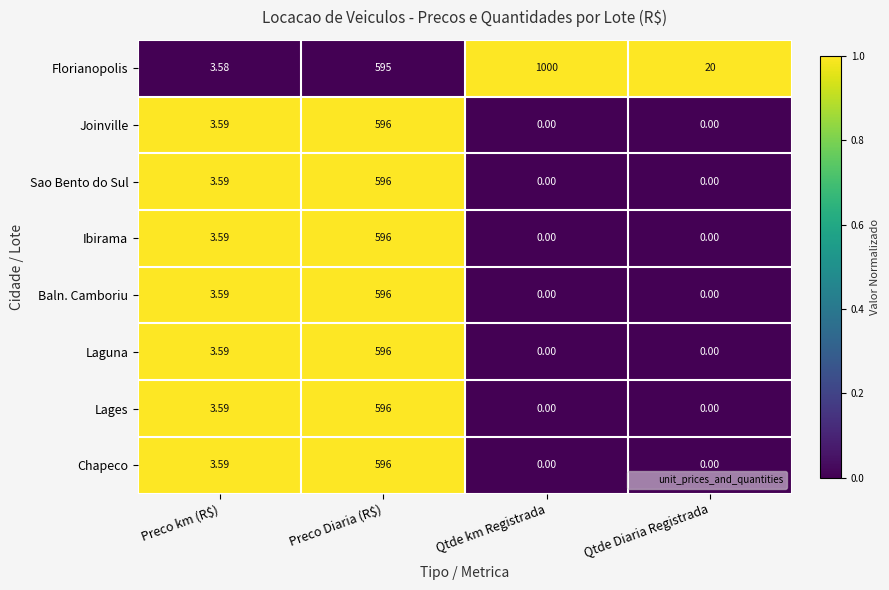

At how many categories does at least one series exceed 0?

4